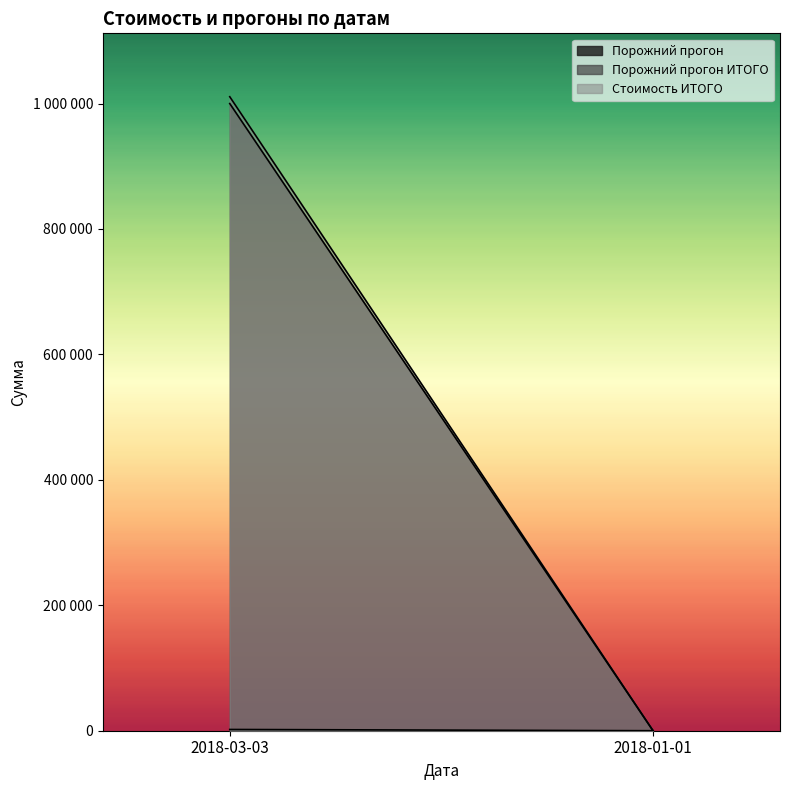

Reading left to right, list all the values displayed in this chart.

Порожний прогон: 2000	6
Порожний прогон ИТОГО: 1000000	6
Стоимость ИТОГО: 1010900	6